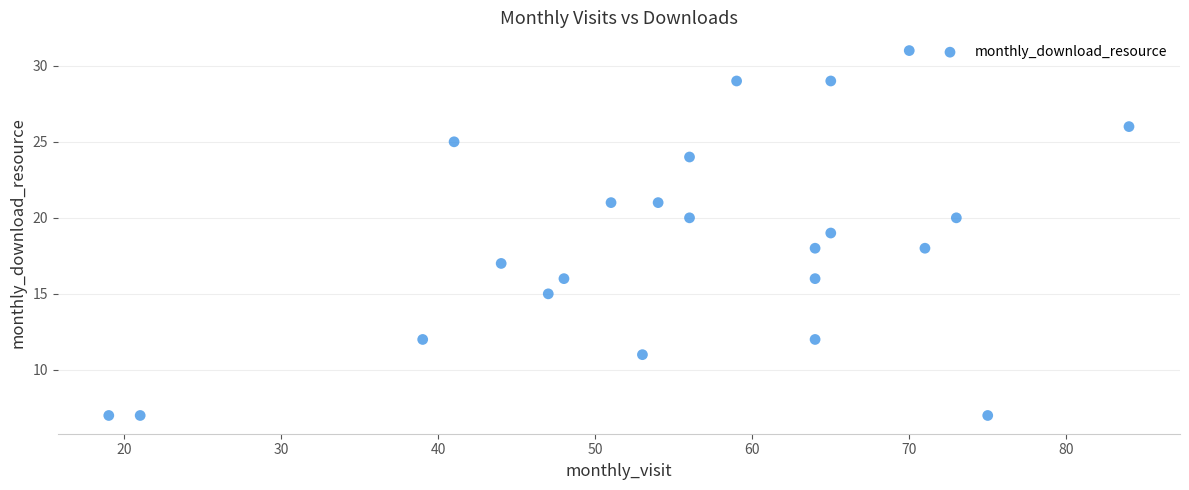

What is the range of Y values (max minus min)?

24